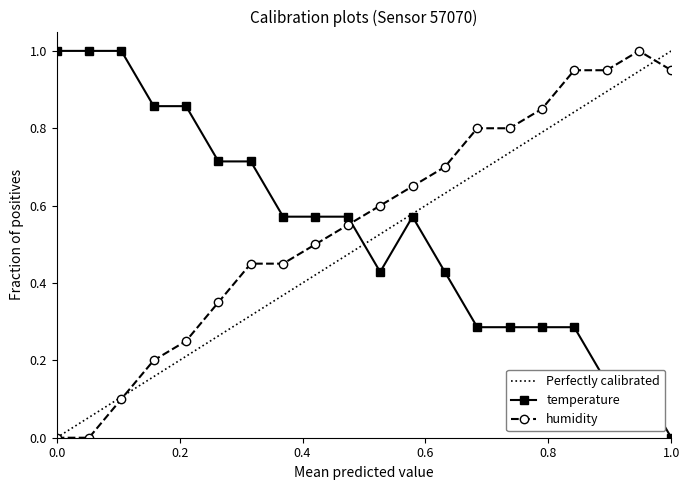

Count the number of categories in the chart.

20